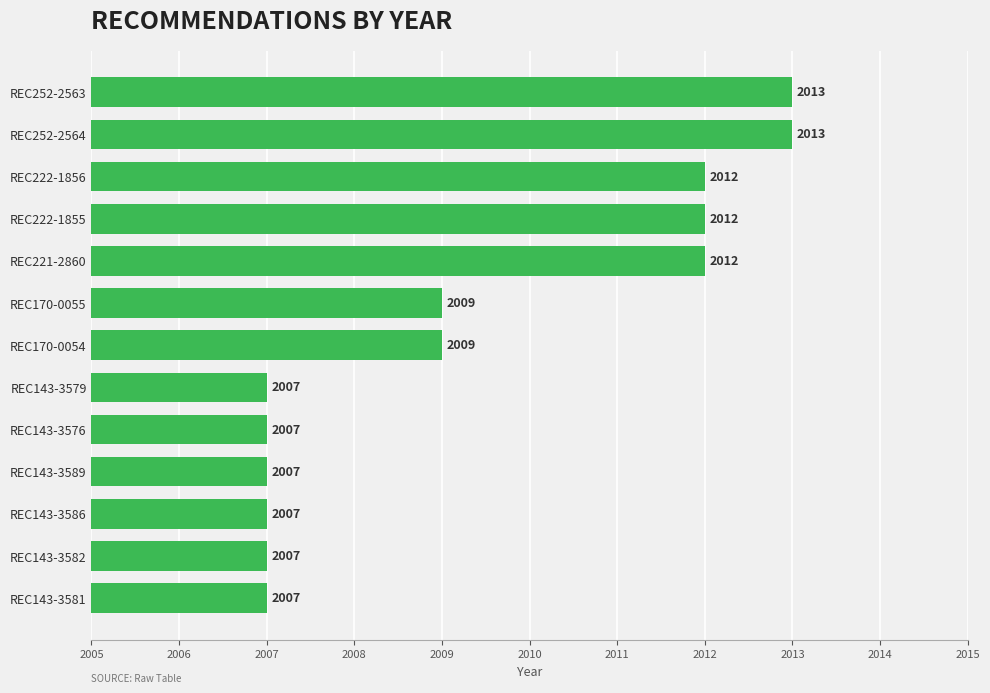

The value at REC143-3586 is 2890. True or false?

False